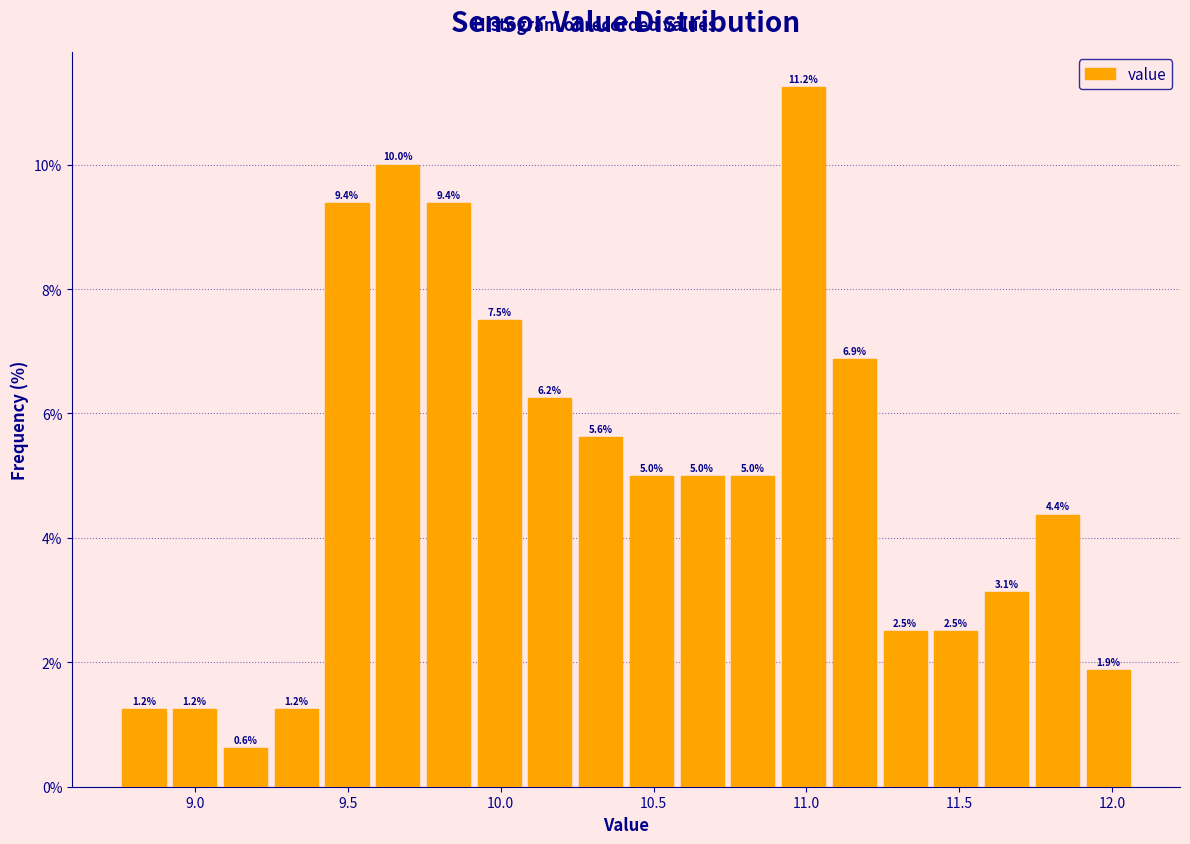

Around what value on the x-axis is the tallest bar? Give the approximate position of its centre, as read against the axis.

11.00